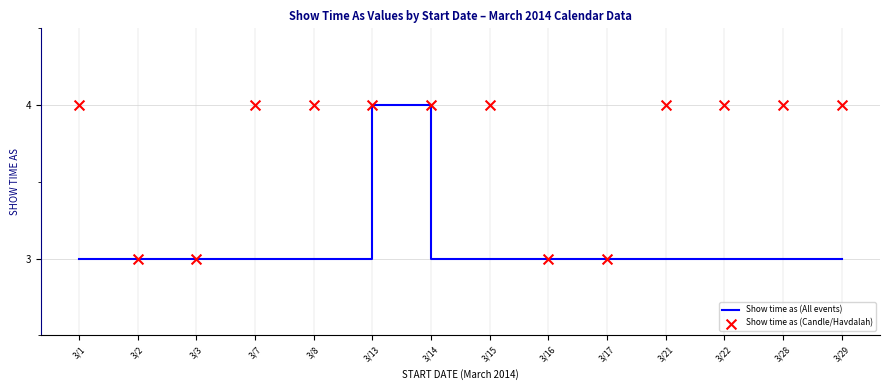

Which series has the largest total across all categories?

Show time as (Candle/Havdalah)